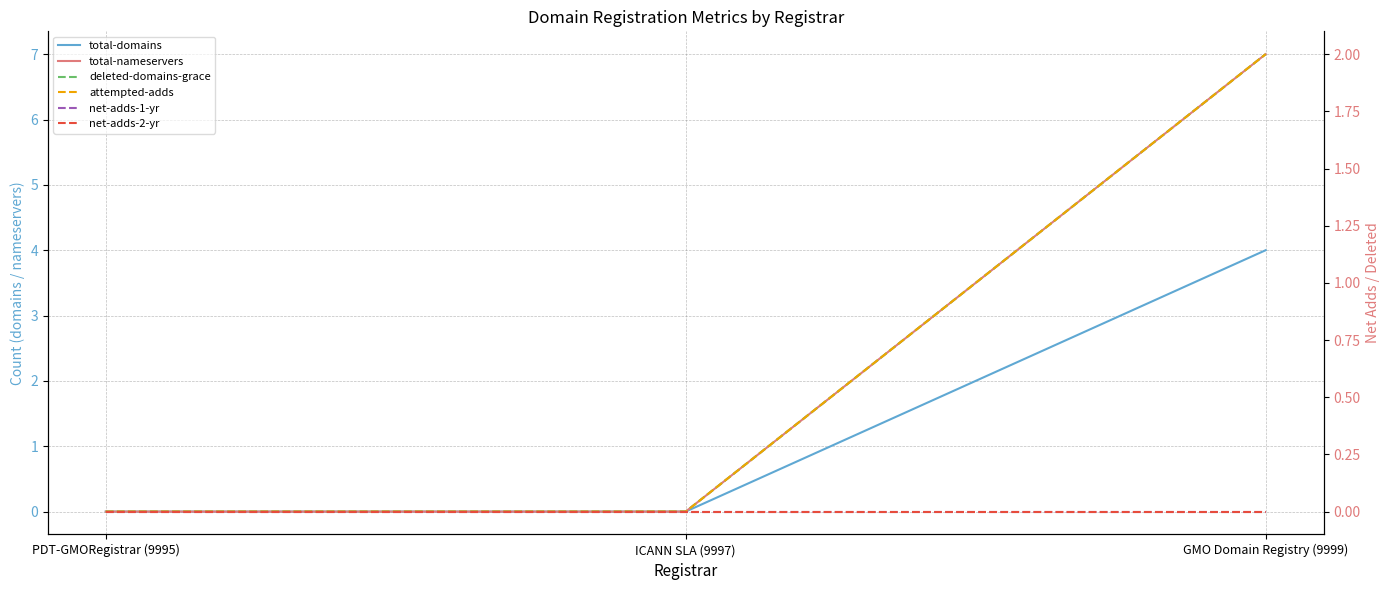

What is the difference between the maximum and minimum values in the total-domains series?

4